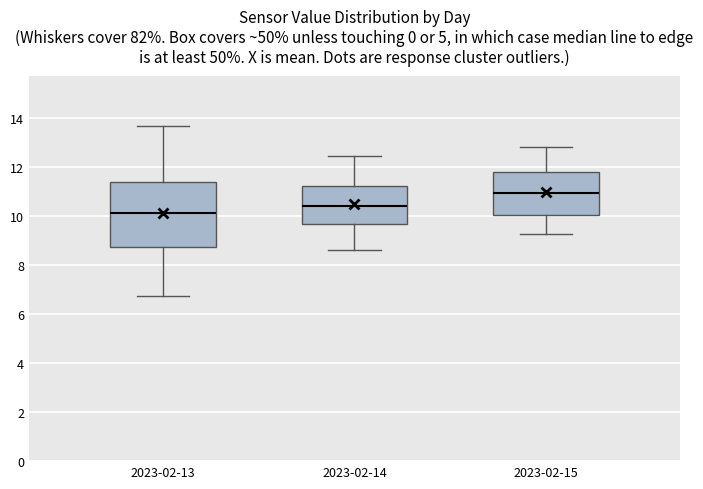

Reading left to right, transcribe this box plot: for each box, give where its median line is, the range the box spans, and where its two whiskers end, as read against the y-axis. The values are not printed on the chart, so give them approximately, as read against the axis.

2023-02-13: median 10.2, box 8.8 to 11.4, whiskers 6.8 to 13.6
2023-02-14: median 10.4, box 9.6 to 11.2, whiskers 8.6 to 12.4
2023-02-15: median 11.0, box 10.0 to 11.8, whiskers 9.2 to 12.8